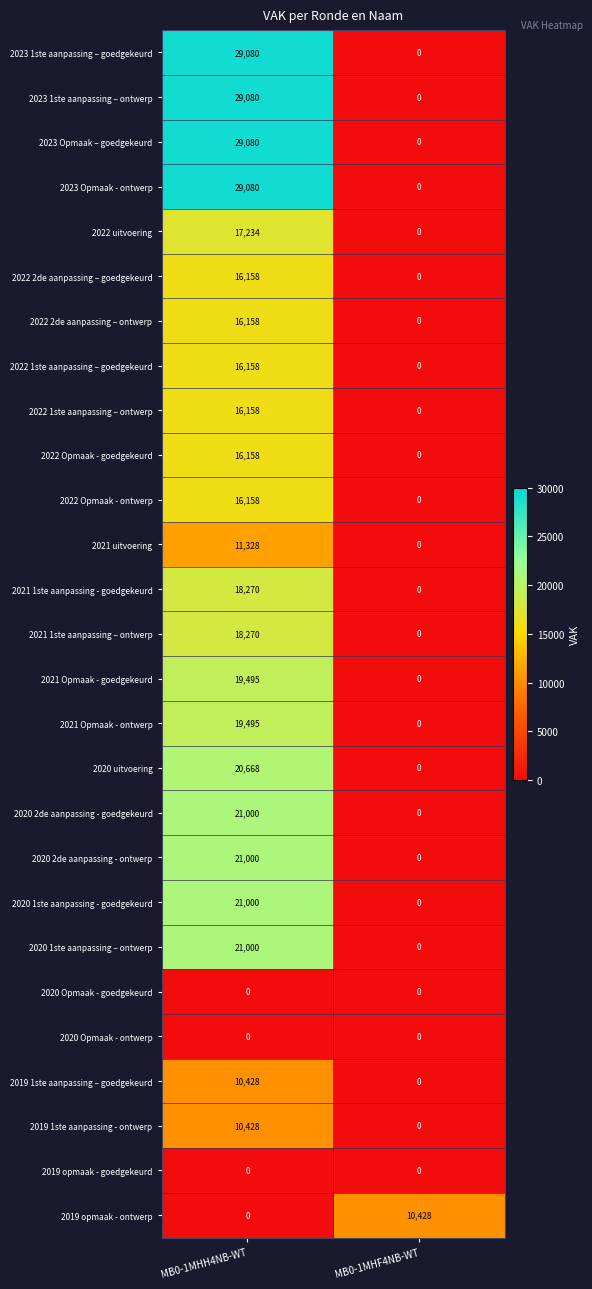

Rank the categories by 2022 1ste aanpassing – goedgekeurd value from highest to lowest.

MB0-1MHH4NB-WT, MB0-1MHF4NB-WT